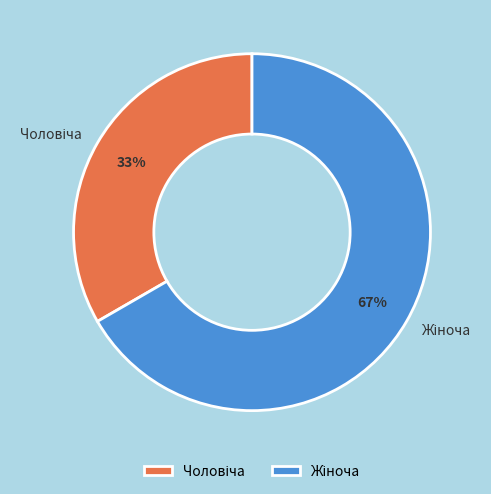

To the nearest percent, what is the average slice percentage?

50%